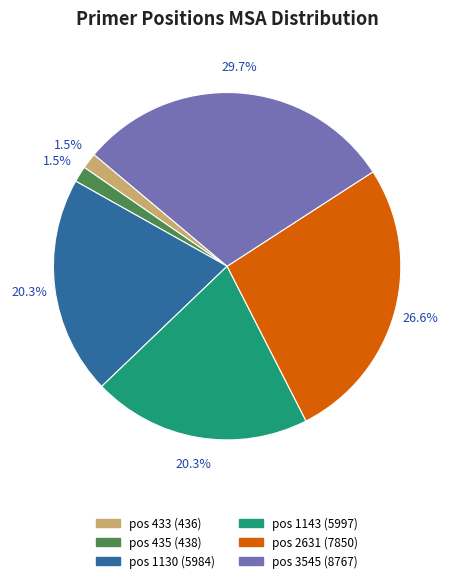

Which has a higher value, pos 3545 (8767) or pos 435 (438)?

pos 3545 (8767)